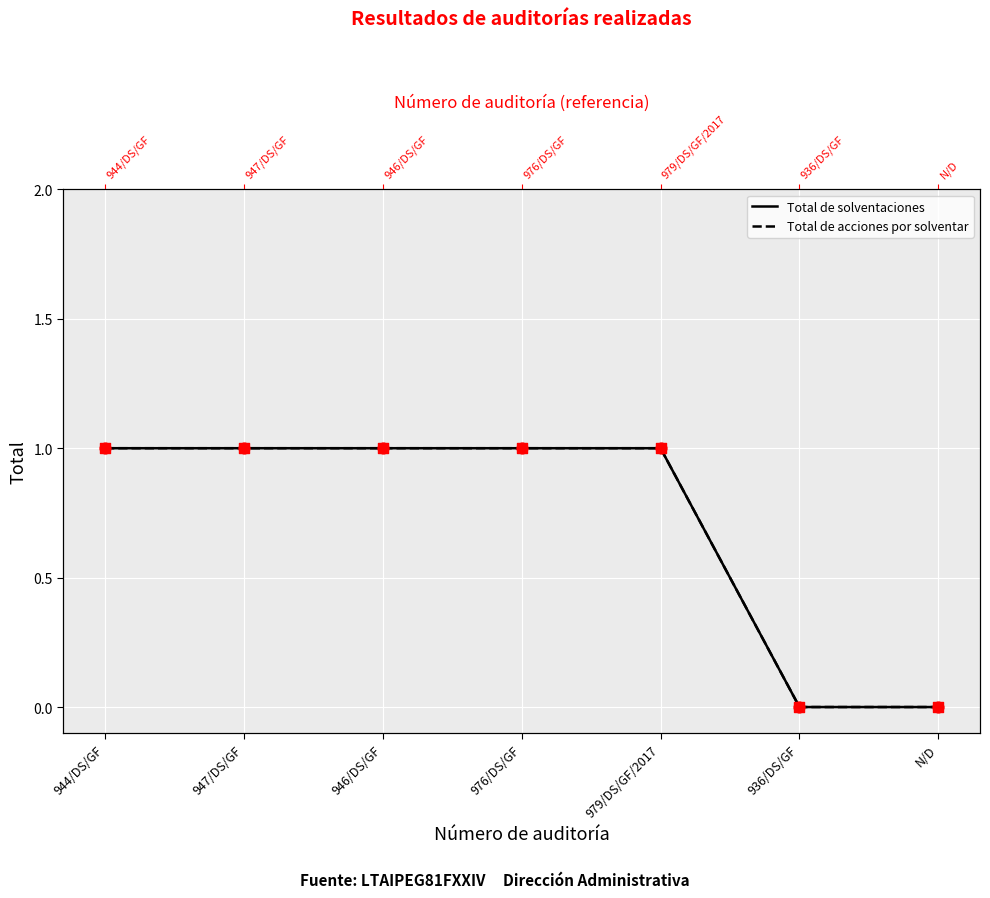

Which series has the largest total across all categories?

Total de solventaciones